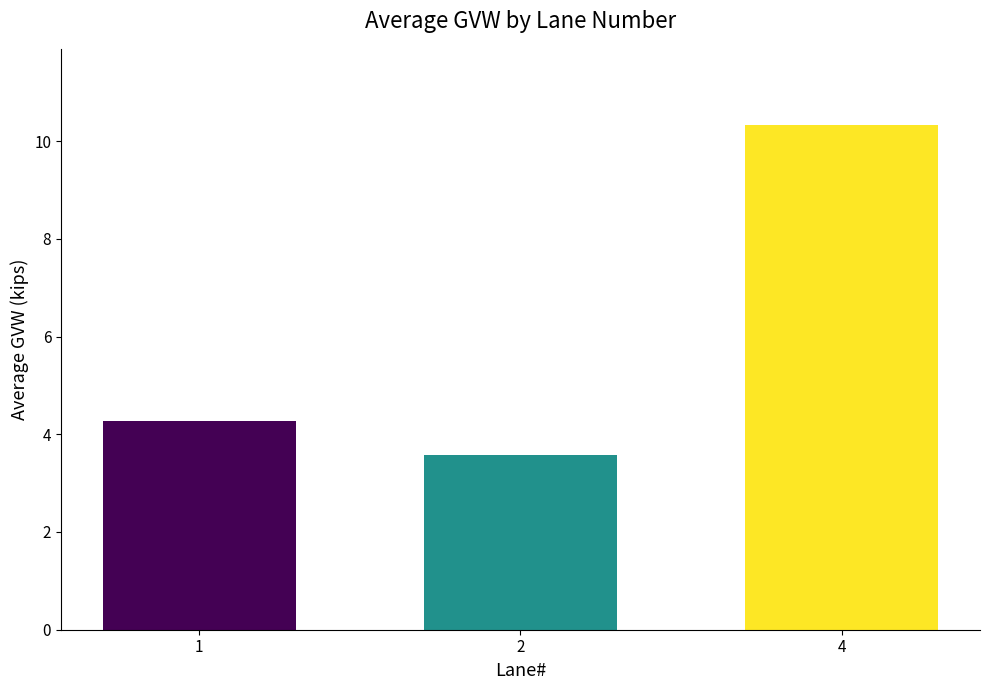

Reading left to right, list all the values displayed in this chart.

4.3	3.6	10.3